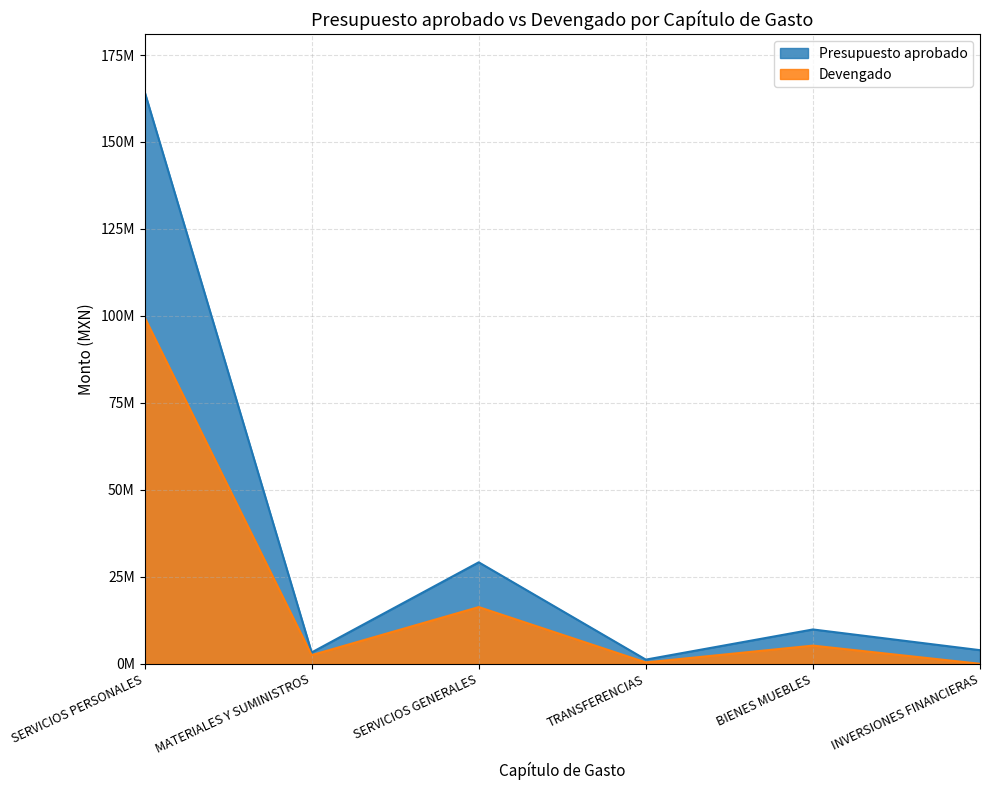

What is the label of the 1st point from the left?

SERVICIOS PERSONALES